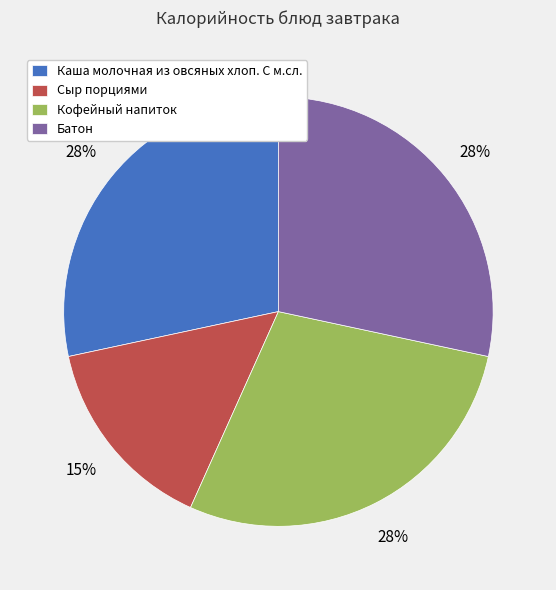

Combined, do Каша молочная из овсяных хлоп. С м.сл. and Сыр порциями account for over 50%?

No